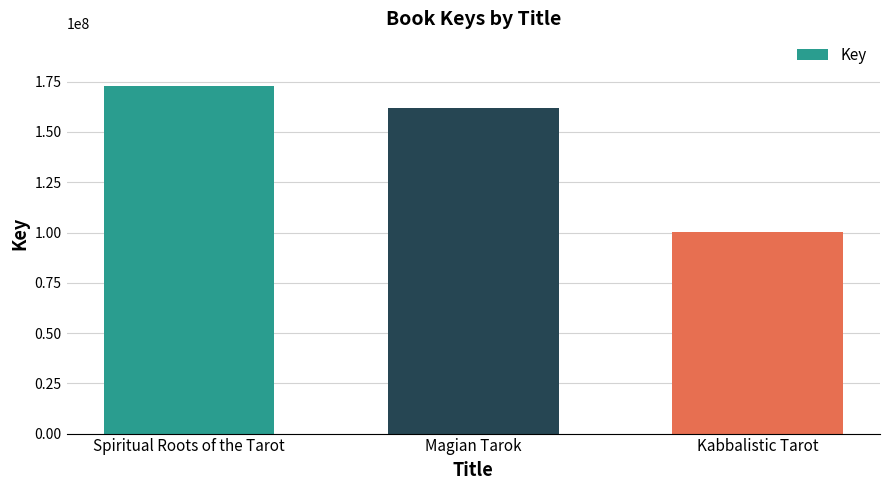

What value does the data have at Spiritual Roots of the Tarot?

173090744